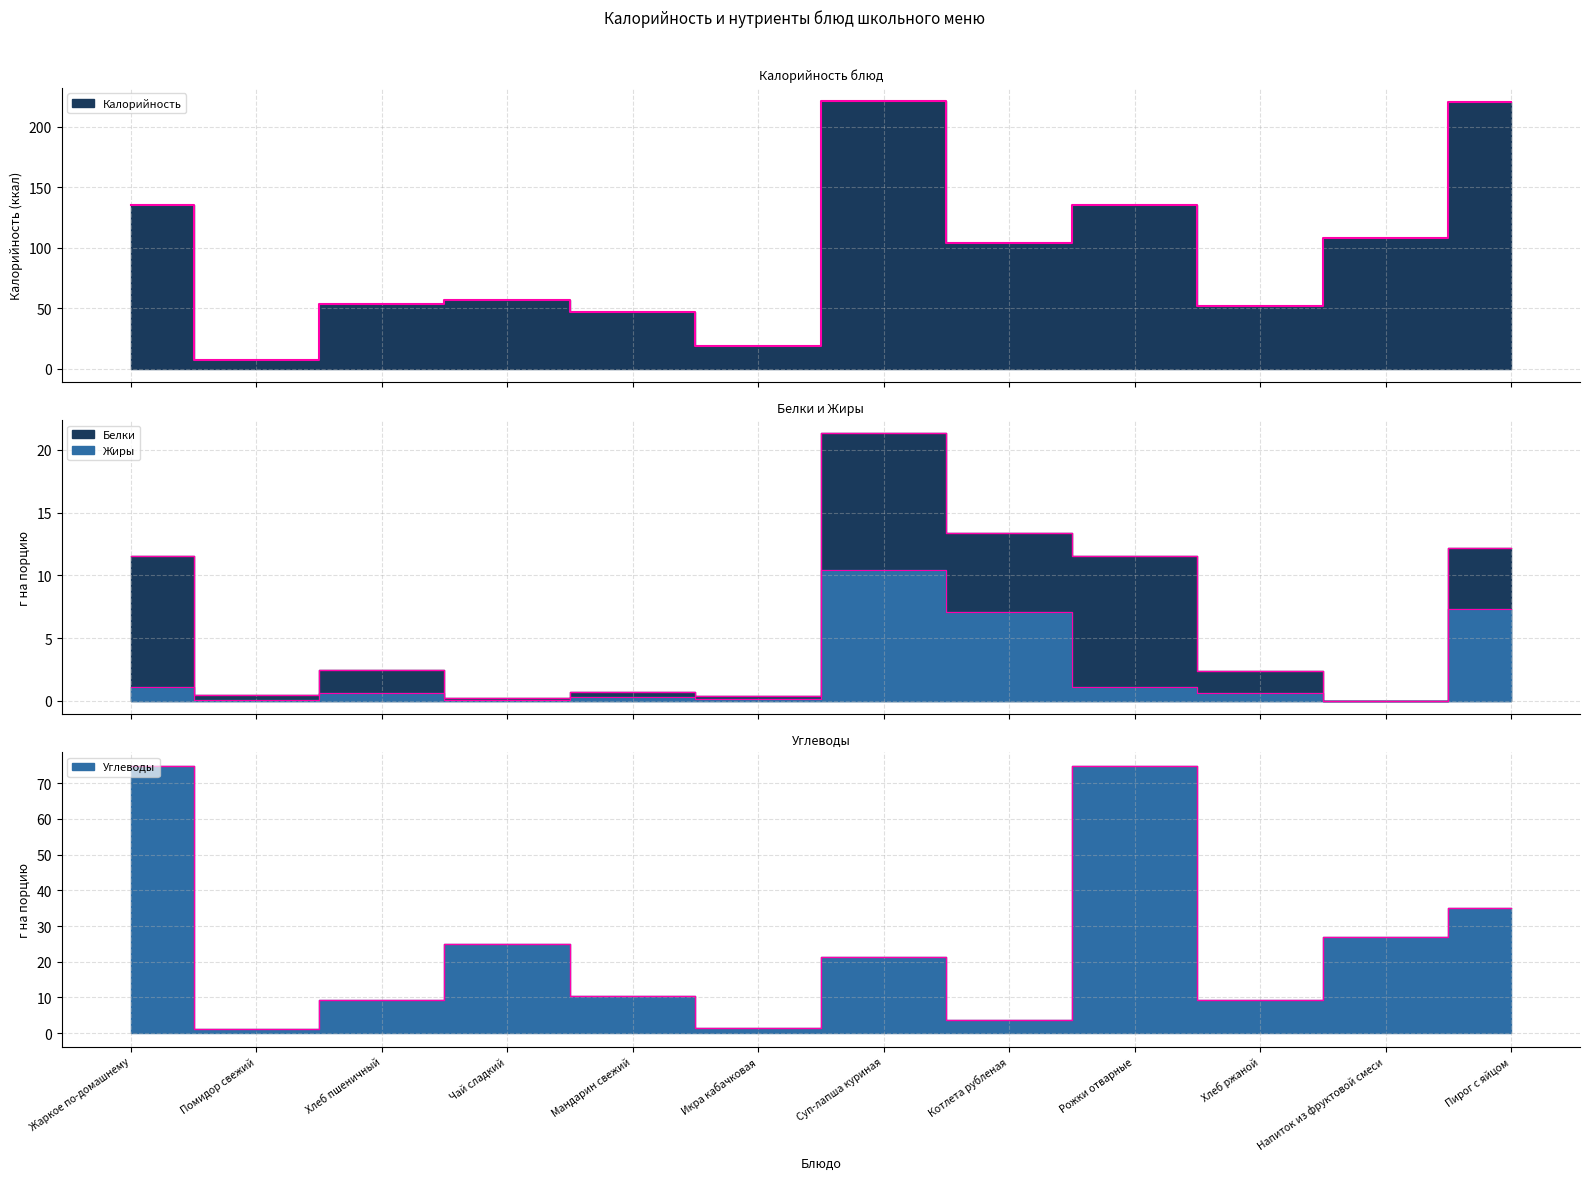

What is the label of the 4th point from the right?

Рожки отварные